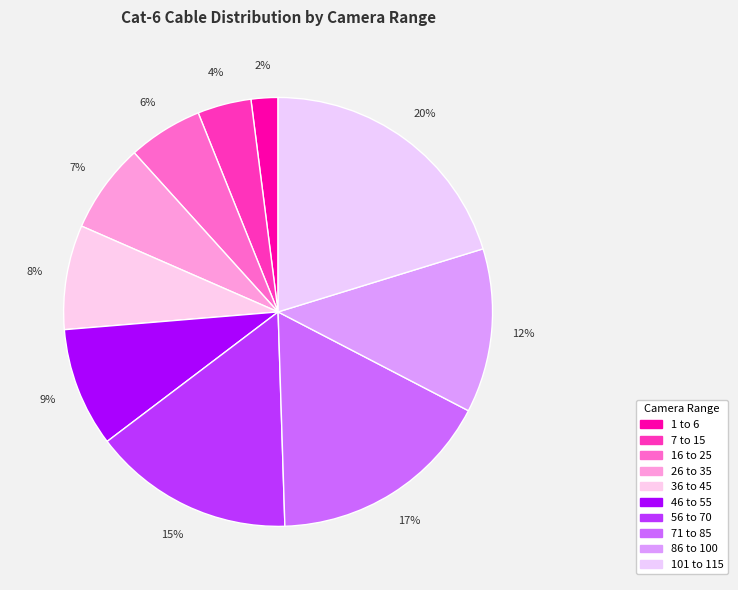

To the nearest percent, what is the difference between the 1 to 6 and 101 to 115 slice percentages?

18%